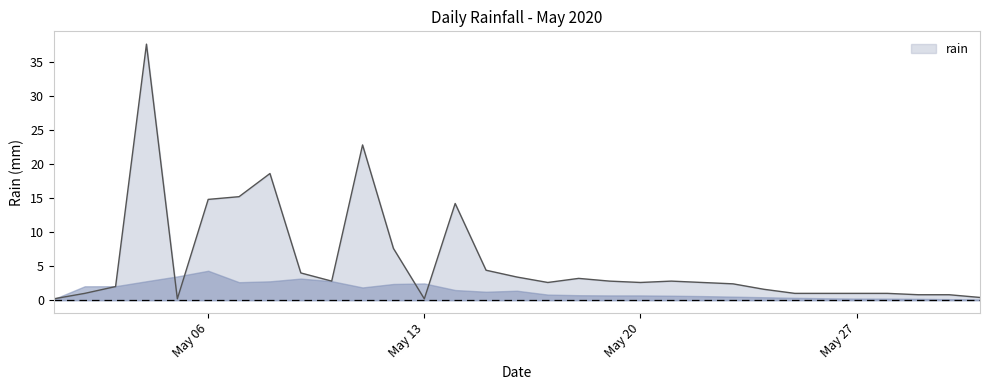

What is the difference between the maximum and minimum values?

37.4